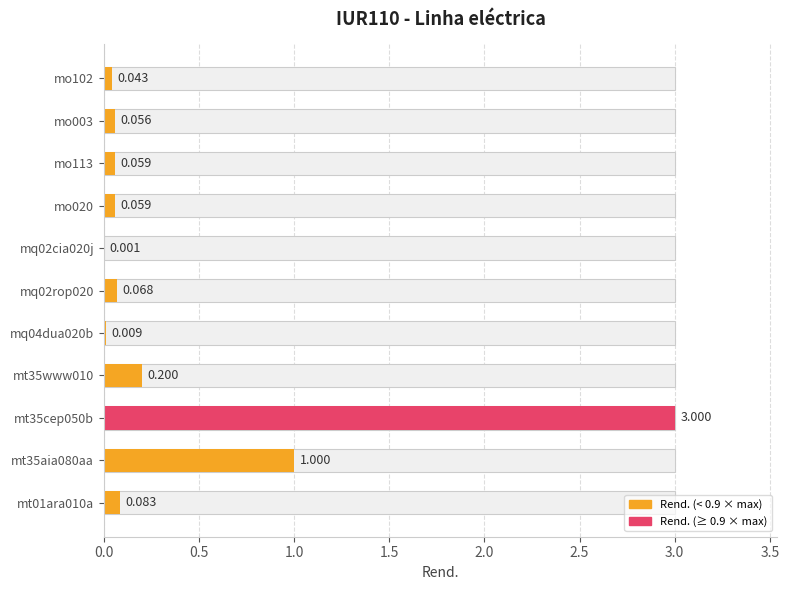

How many bars are there in total?

11